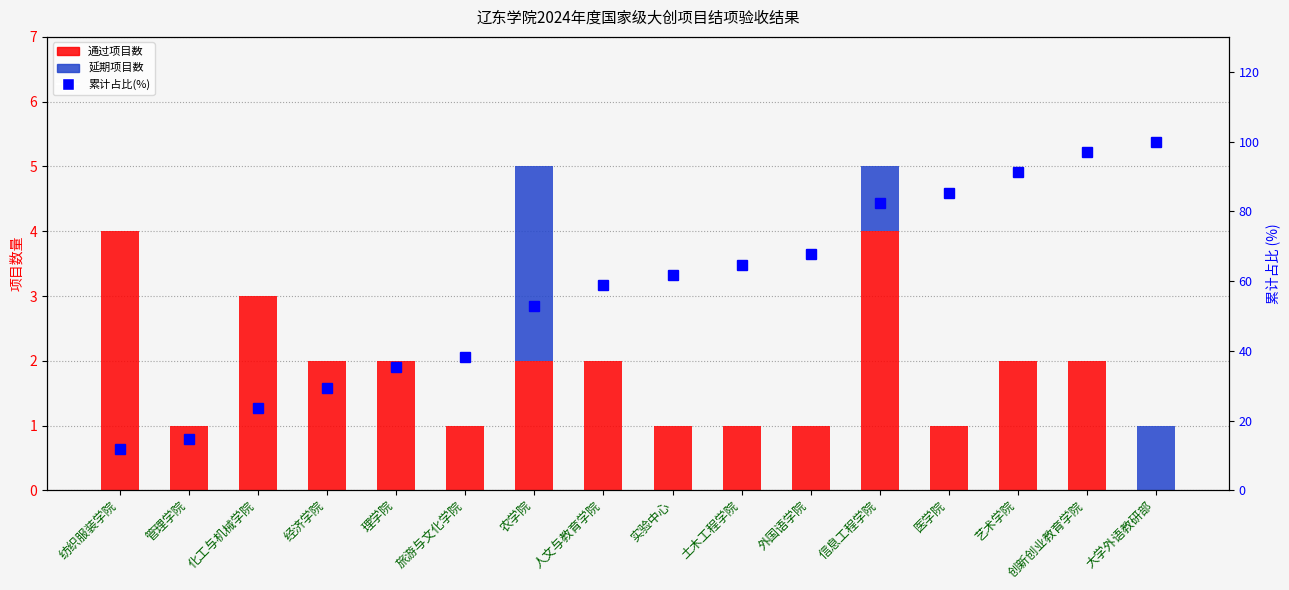

The 通过 series shows 4.9 at 化工与机械学院. True or false?

False